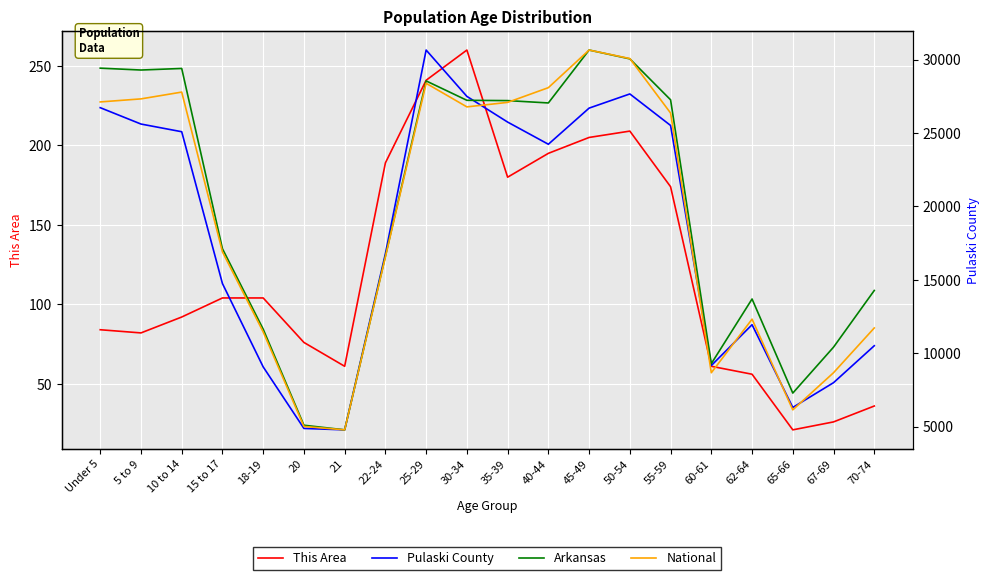

What are all the series names shown in the legend?

This Area, Pulaski County, Arkansas, National